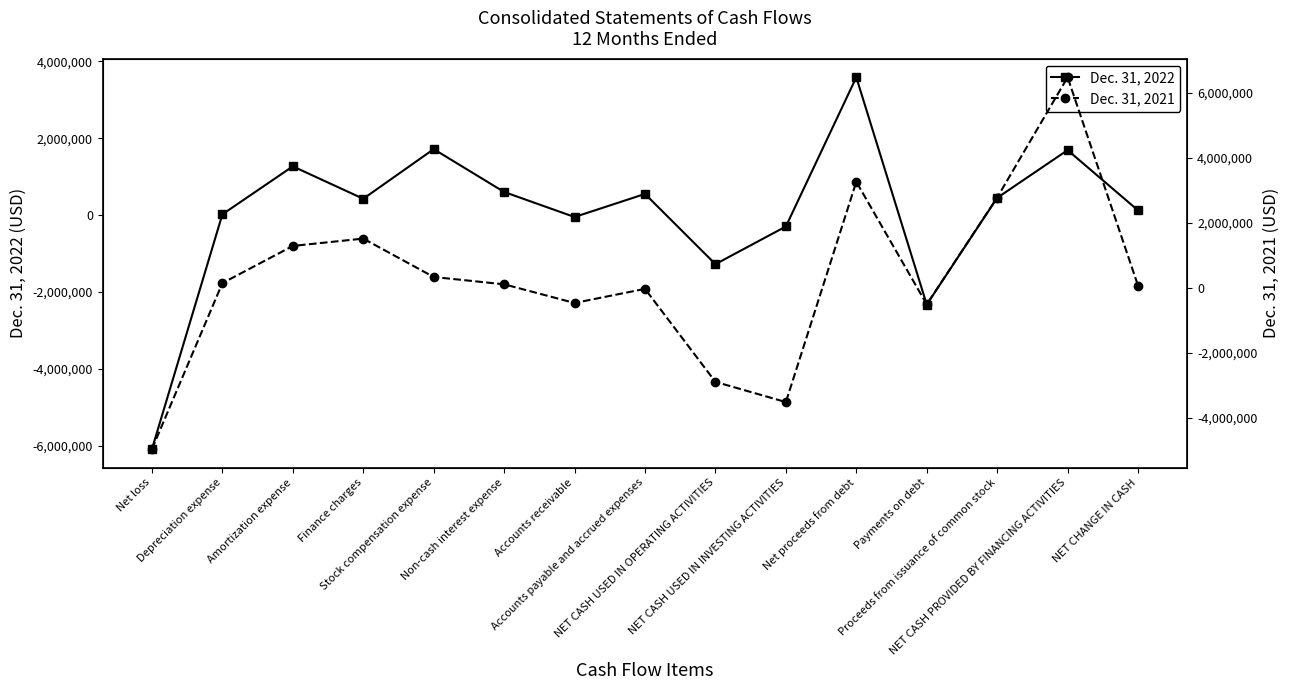

At which label does Dec. 31, 2021 reach its peak?

NET CASH PROVIDED BY FINANCING ACTIVITIES